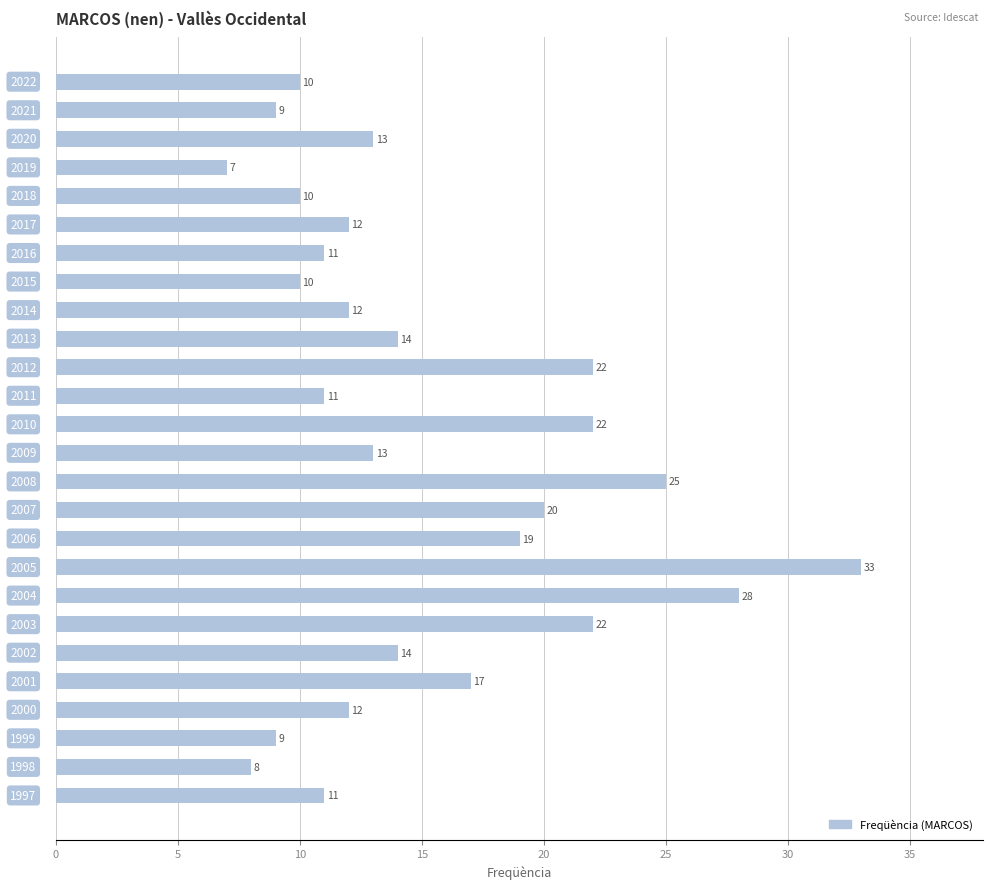

What is the minimum value shown in the chart?

7